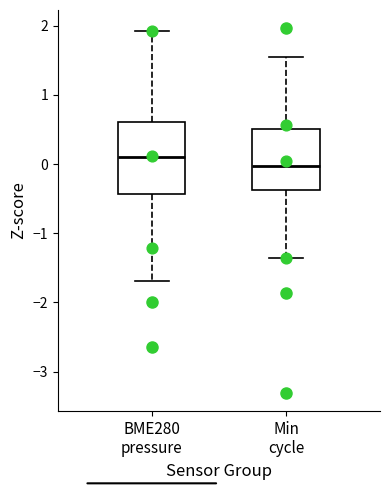

Reading left to right, read every box against the y-axis: the position of its median line, the range the box covers, and the ends of its whiskers. The values are not printed on the chart, so give them approximately, as read against the axis.

BME280 pressure: median 0.1, box -0.4 to 0.6, whiskers -1.7 to 1.9
Min cycle: median 0.0, box -0.4 to 0.5, whiskers -1.4 to 1.6